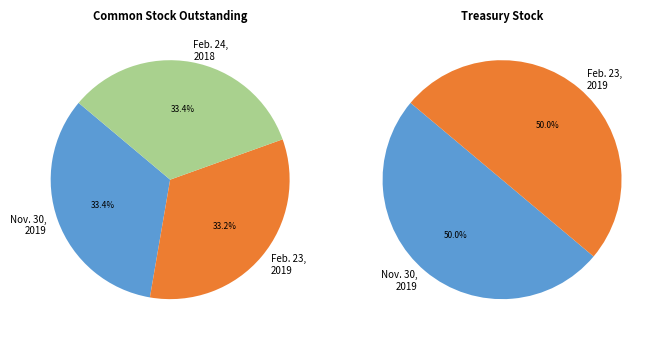

What percentage is the 1 slice, to the nearest percent?

33%